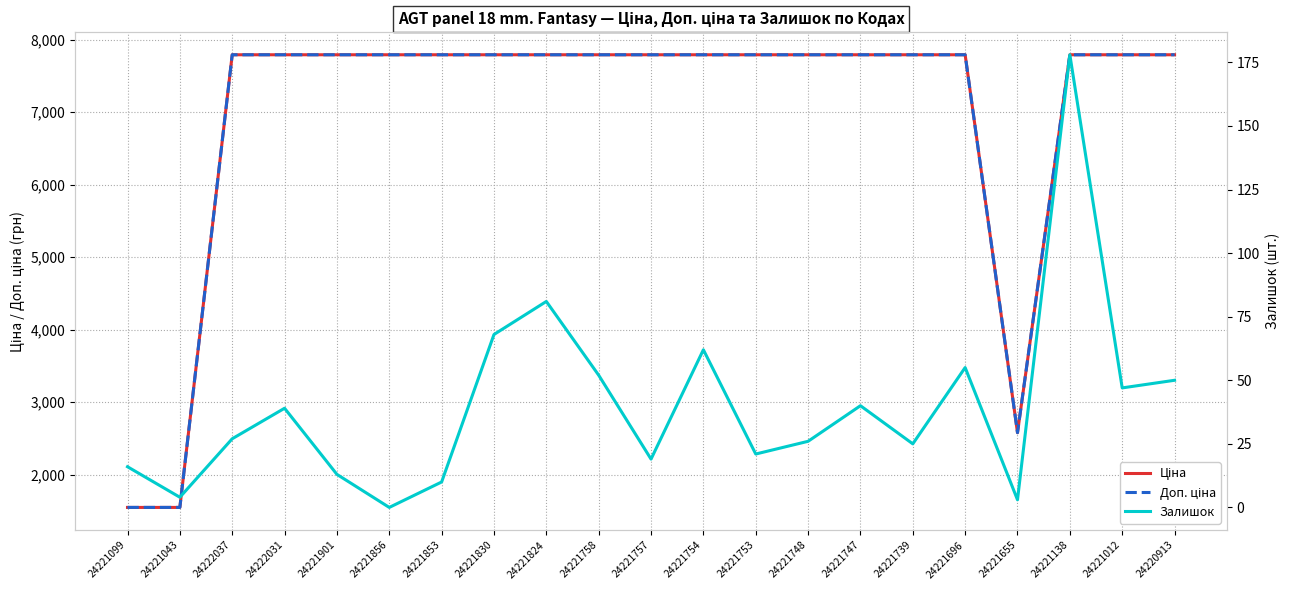

At which category is the sum across all series the highest?

24221138